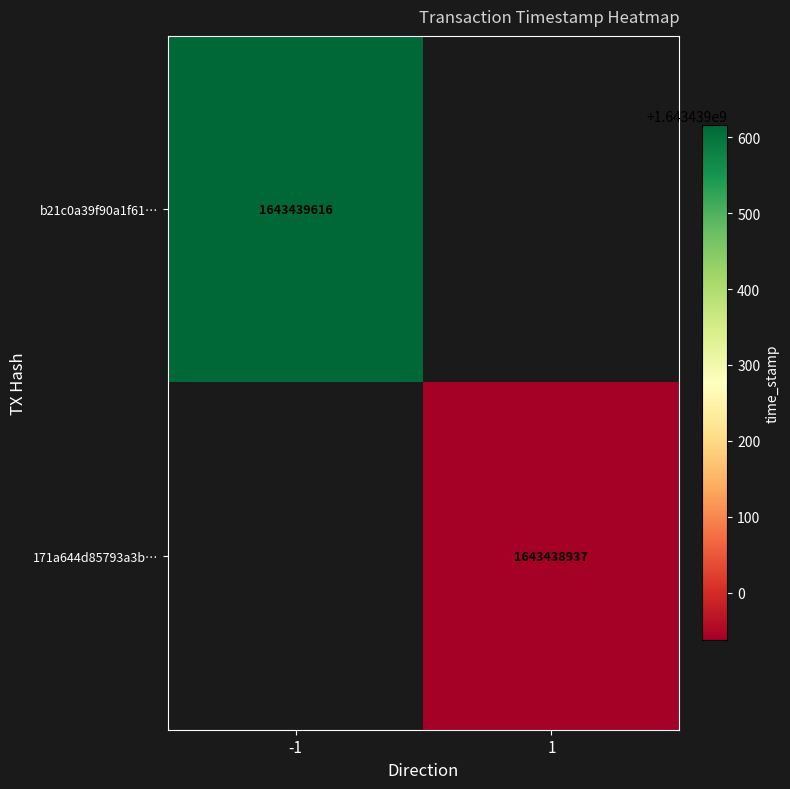

Reading left to right, extract all data points from this chart.

b21c0a39f90a1f619ed4eb821345287082763f6: -1	1643439616
171a644d85793a3bdcb00adb9002ea4fdb5454d: 1	1643438937